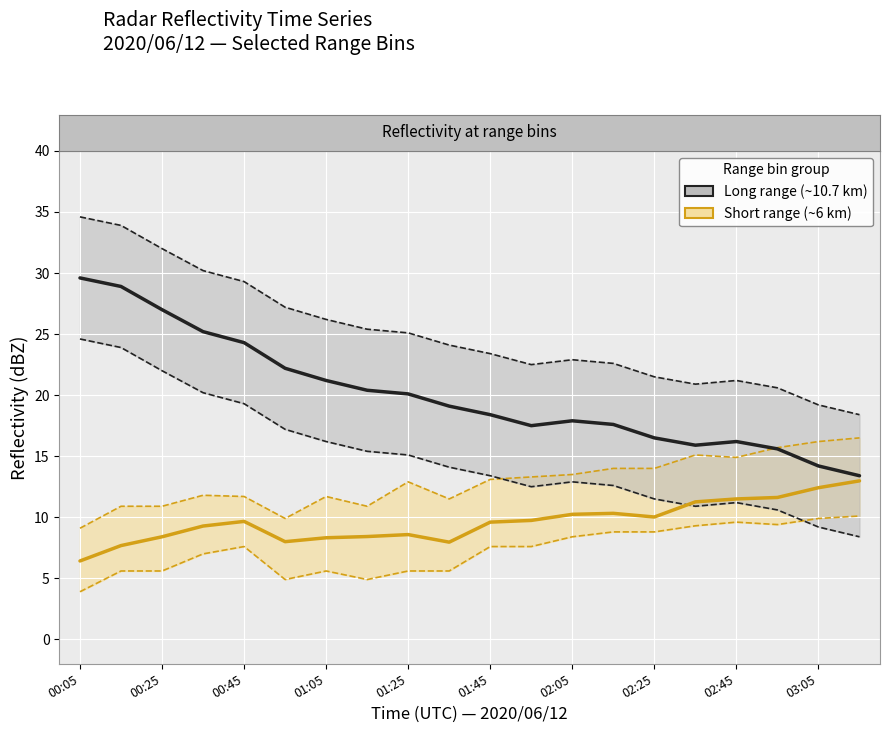

Which series has the largest range (max minus min)?

Long range (~10.7 km)